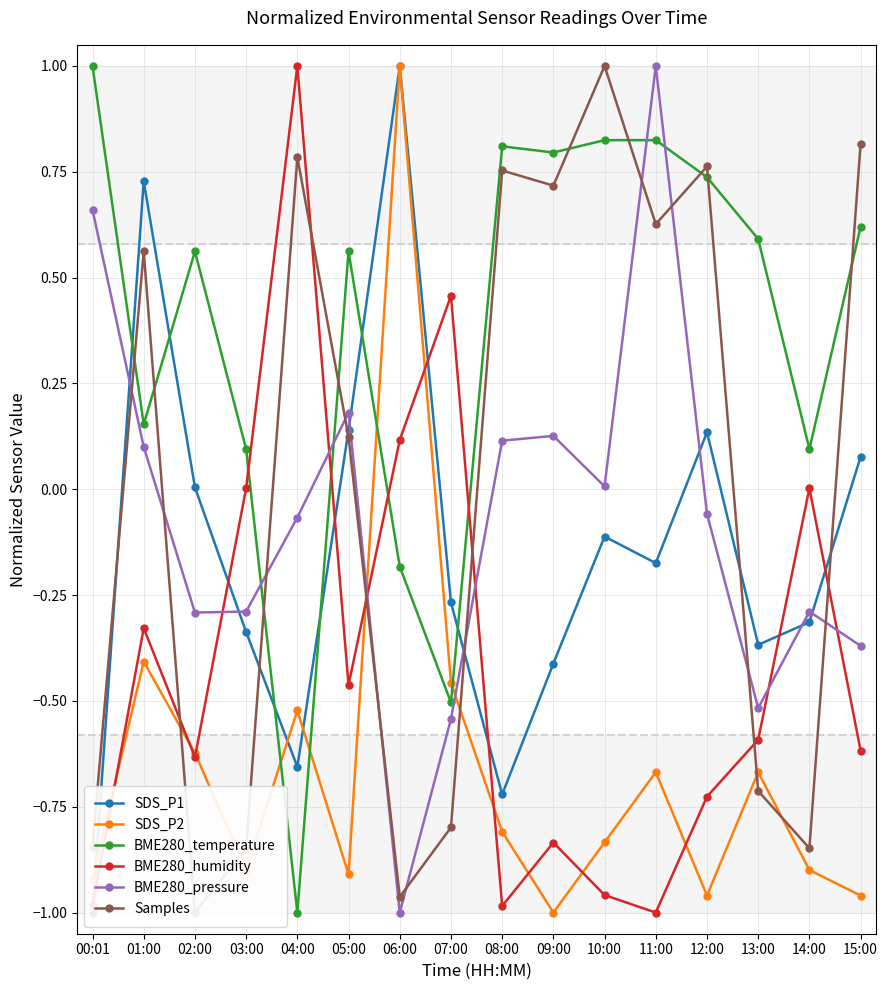

List the labels in order of BME280_temperature value, largest first.

00:01, 10:00, 11:00, 08:00, 09:00, 12:00, 15:00, 13:00, 02:00, 05:00, 01:00, 03:00, 14:00, 06:00, 07:00, 04:00